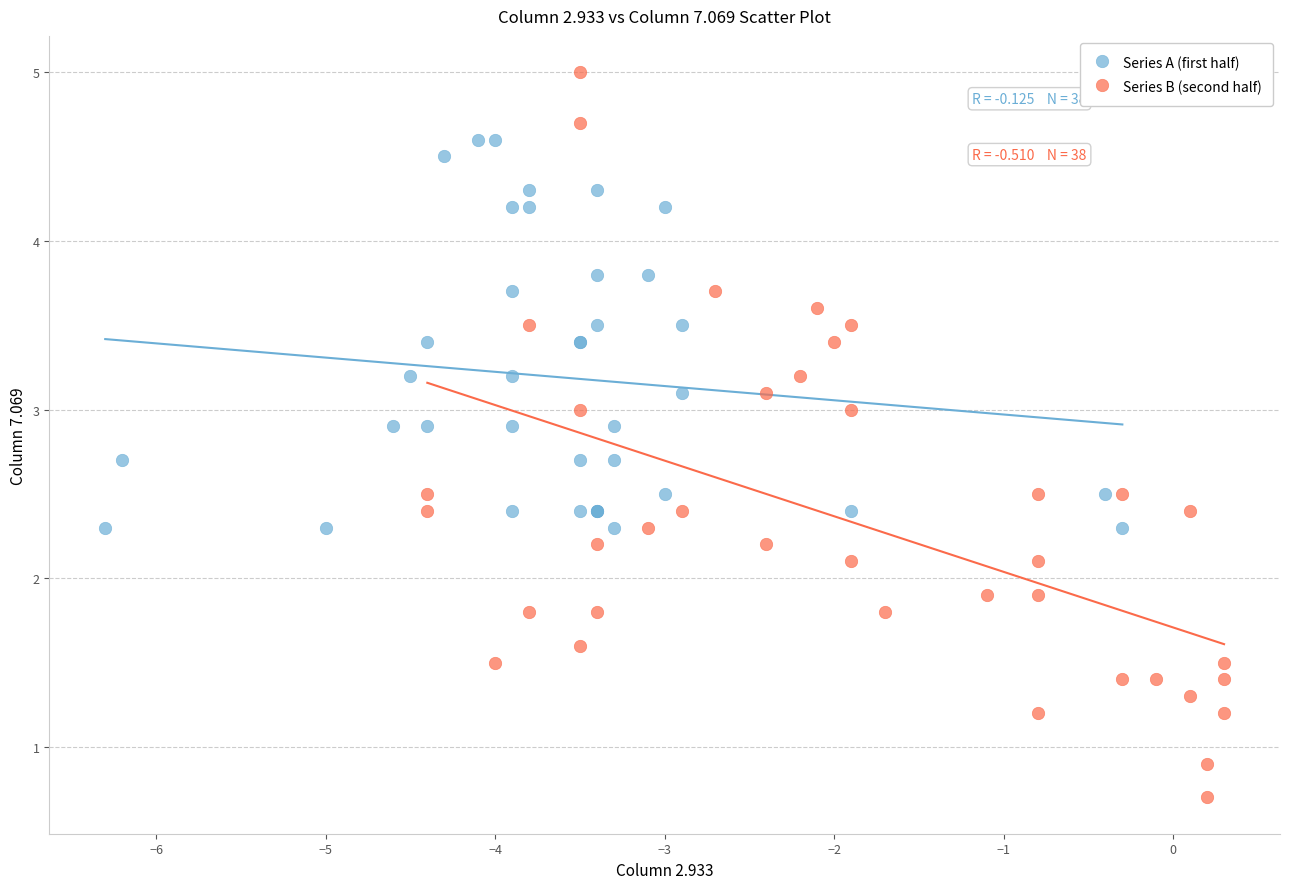

Which series reaches the maximum Y coordinate?

Series B (second half)